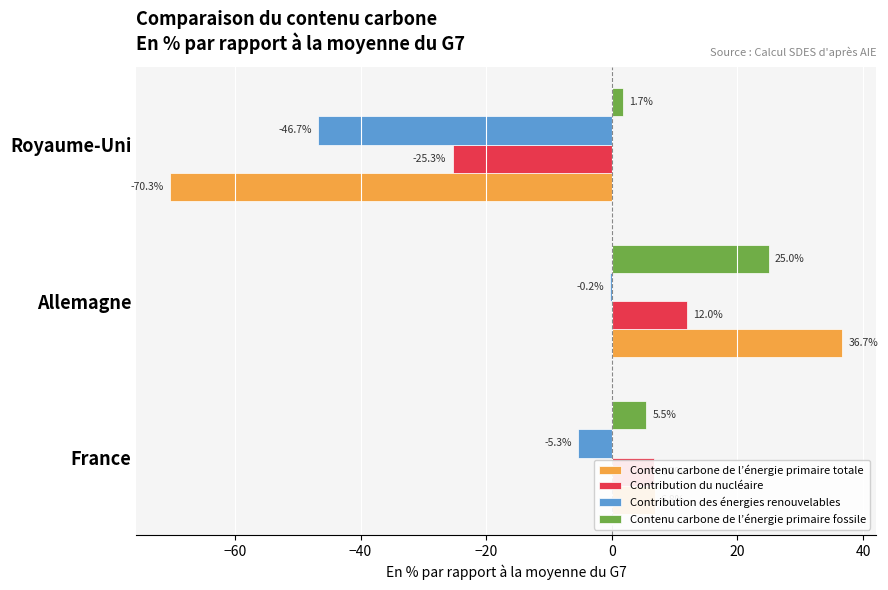

What is the sum of all Contenu carbone de l’énergie primaire fossile values?

32.2